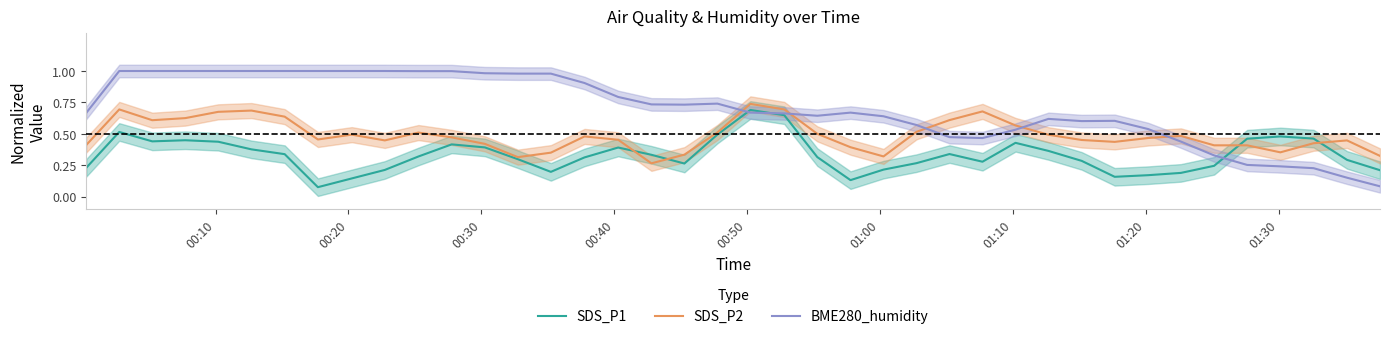

Which series has the largest range (max minus min)?

BME280_humidity